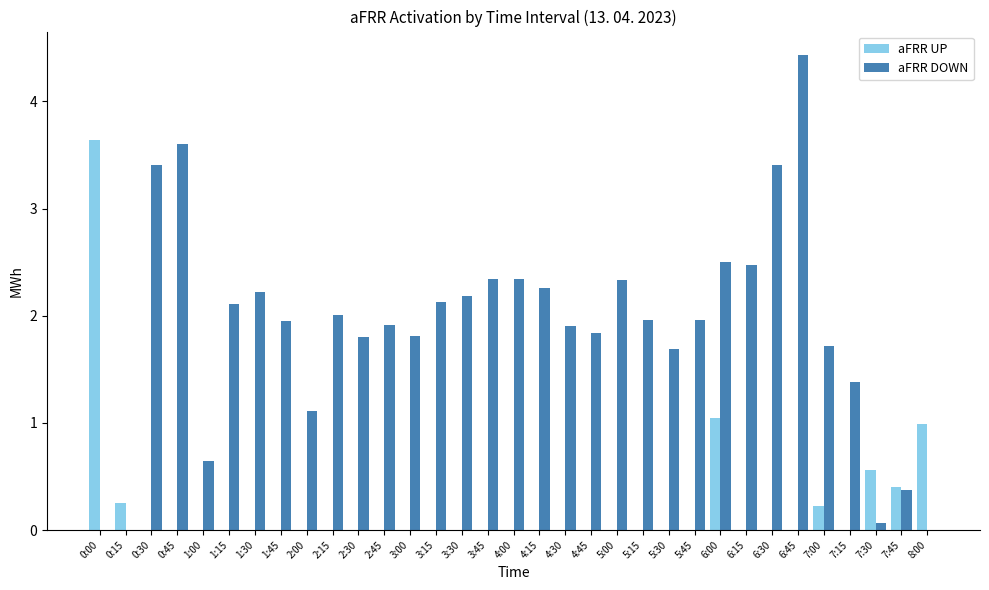

What is the total value across all series at 3:15?

2.1